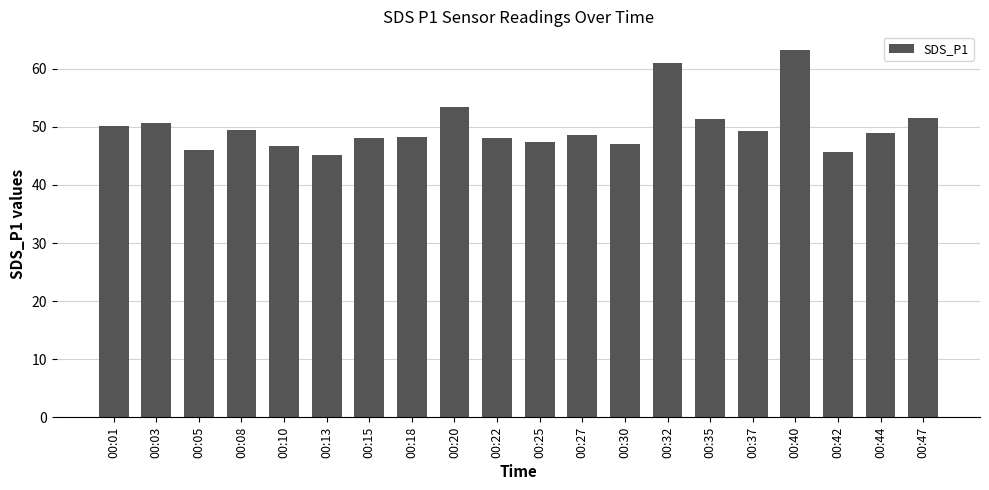

What is the value of the 16th bar from the left?

49.4